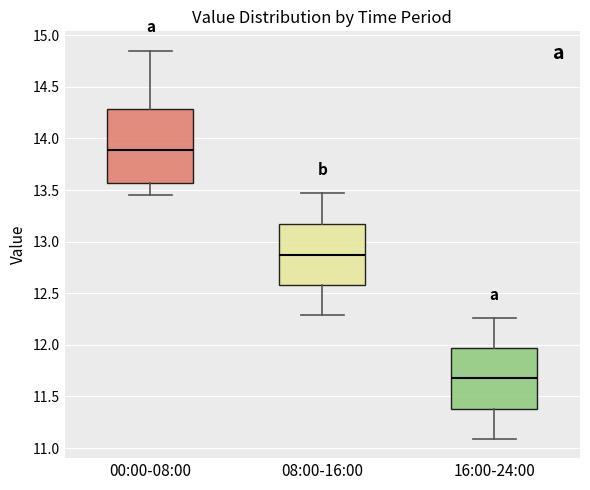

Which box is the tallest, from its lower edge to its upper edge?

00:00-08:00